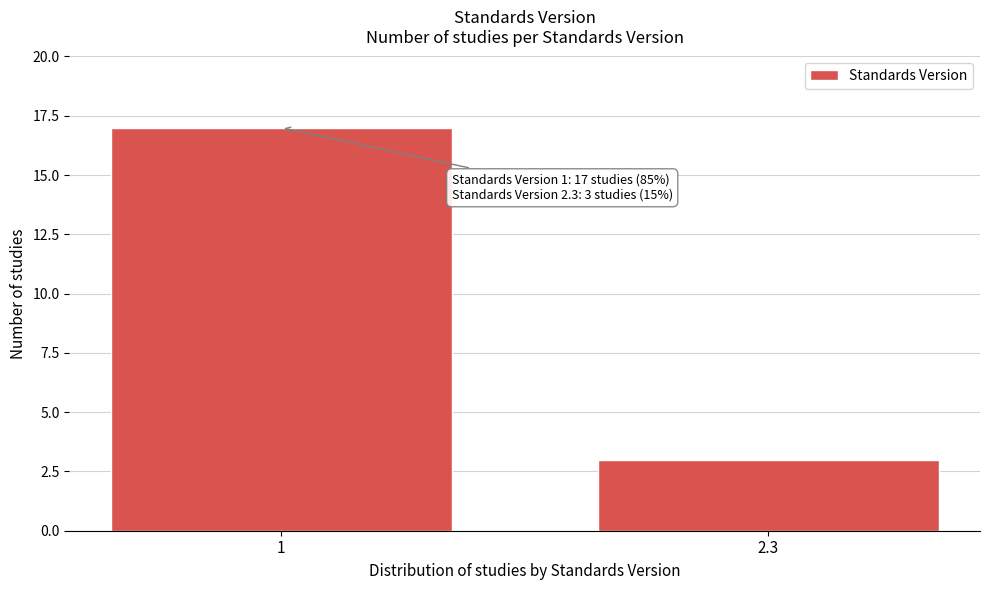

Reading right to left, transcribe all the data shown in this chart.

2.3=3	1=17